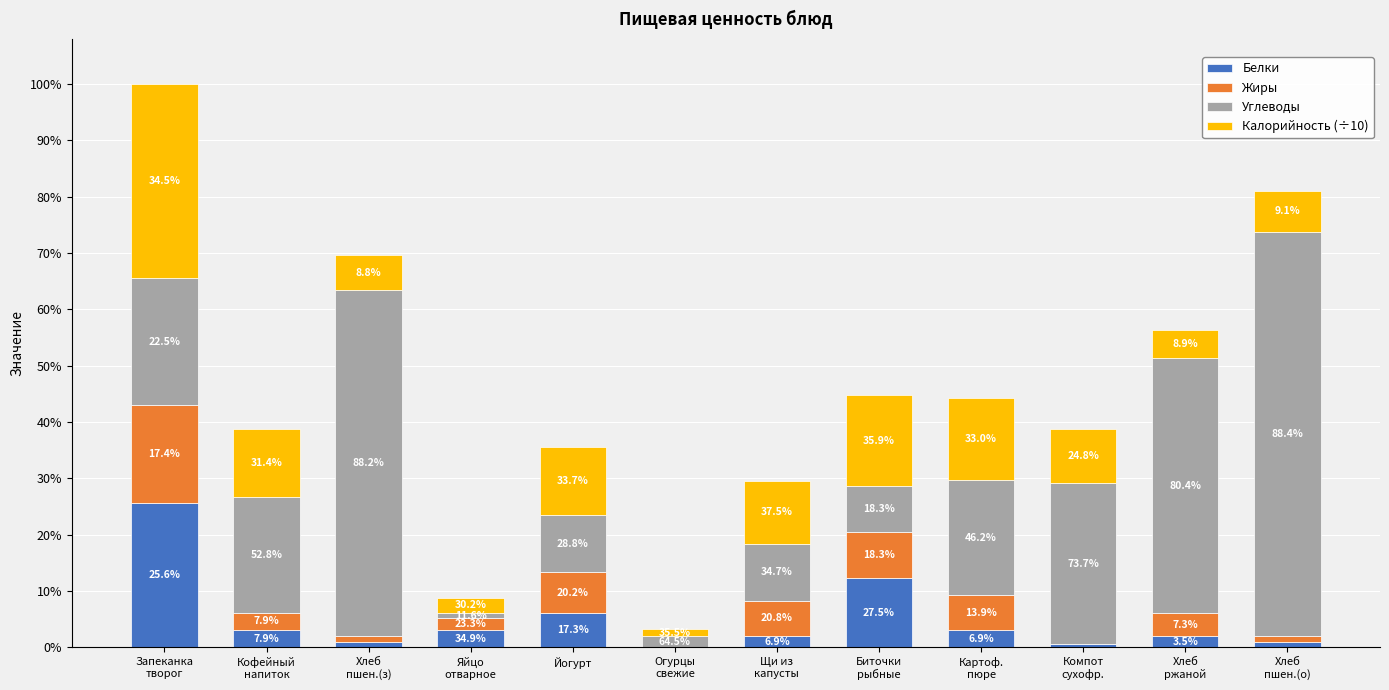

What is the label of the 8th bar from the right?

Йогурт